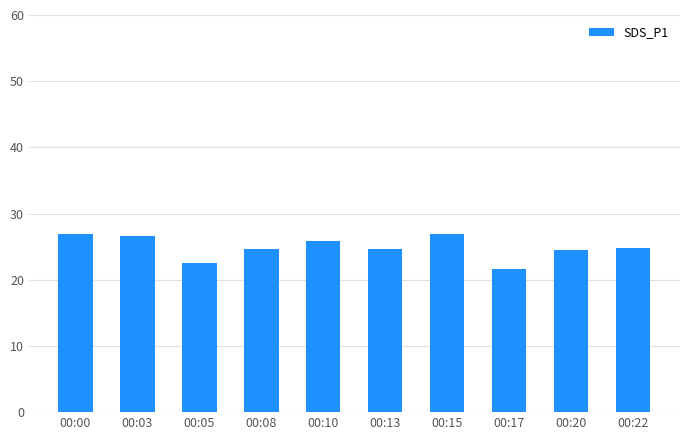

What is the minimum value shown in the chart?

21.7